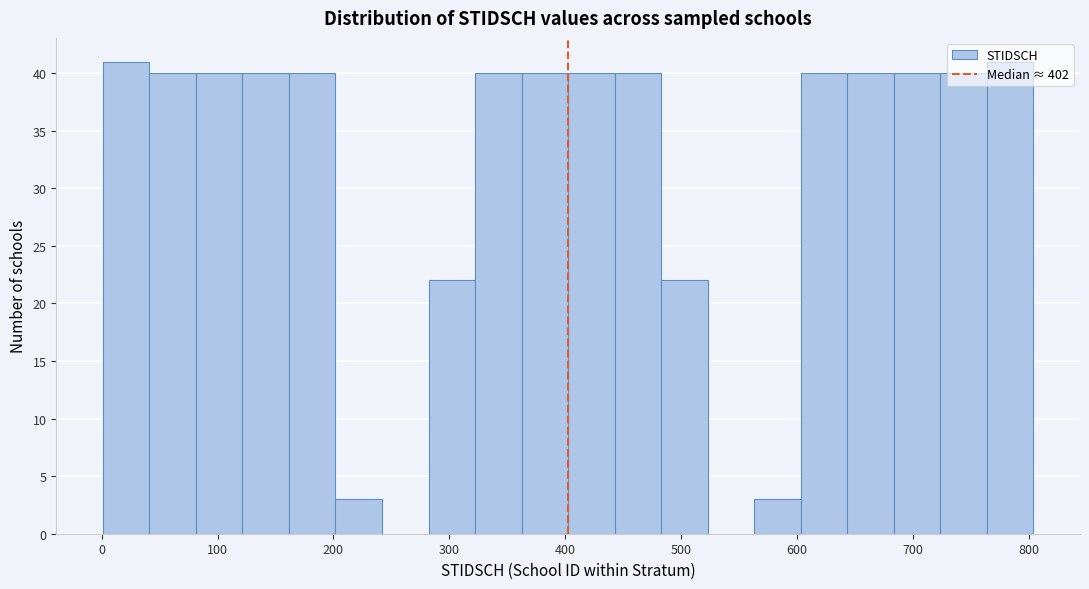

What is the height of the bar covering 40 to 80 on the x-axis? Neither the bar edges nor the heights are printed on the chart, so give them approximately, as read against the axes.

40